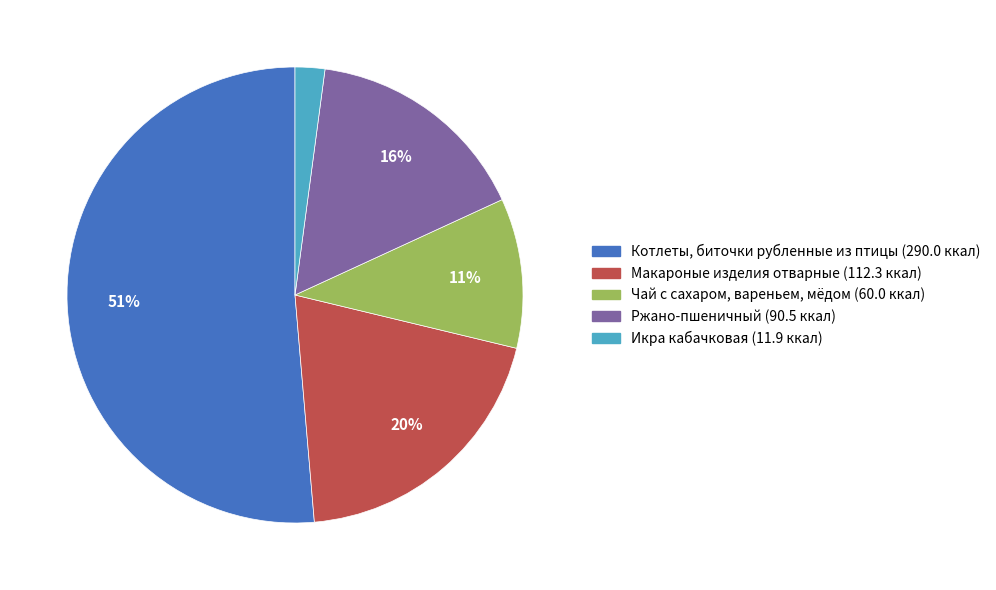

To the nearest percent, what is the difference between the Чай с сахаром, вареньем, мёдом and Ржано-пшеничный slice percentages?

5%